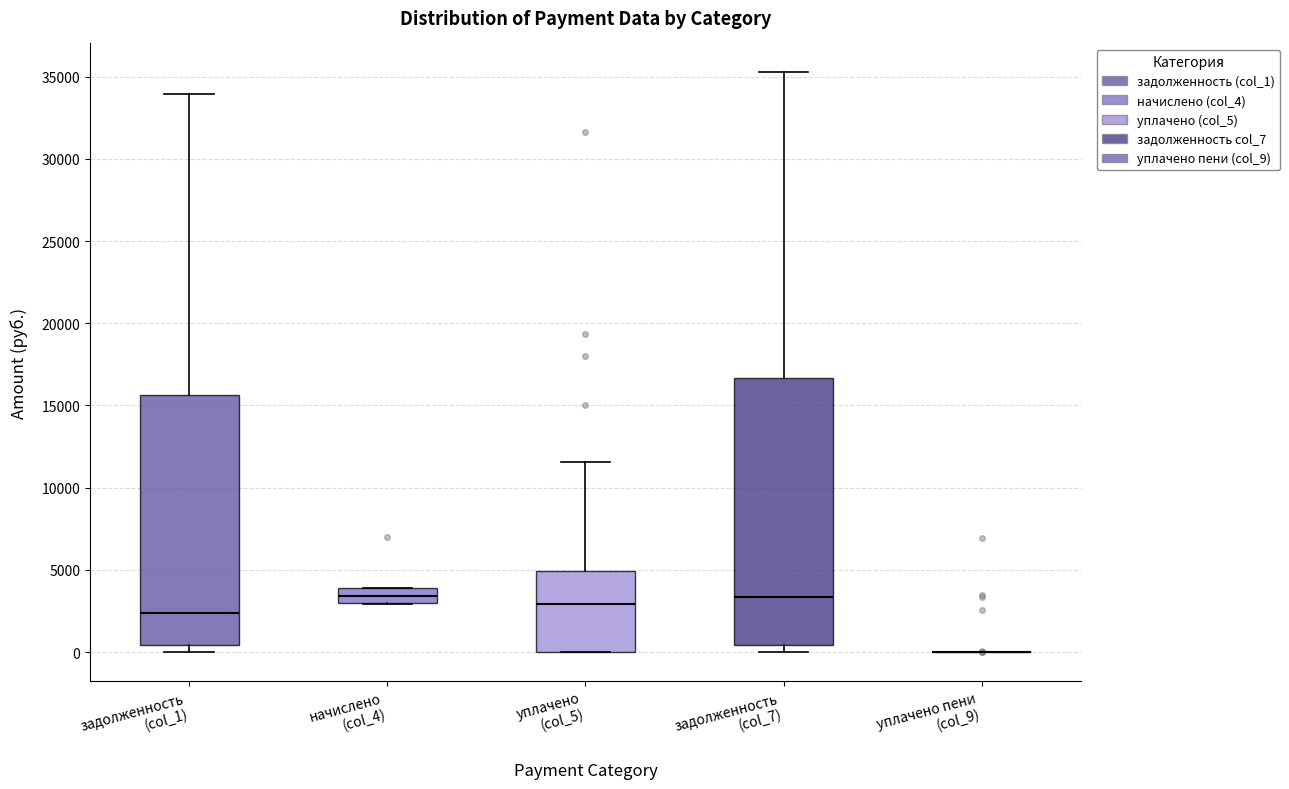

Where does the median line of the box for задолженность (col_7) sit on the y-axis? The values are not printed on the chart, so give them approximately, as read against the axis.

3500